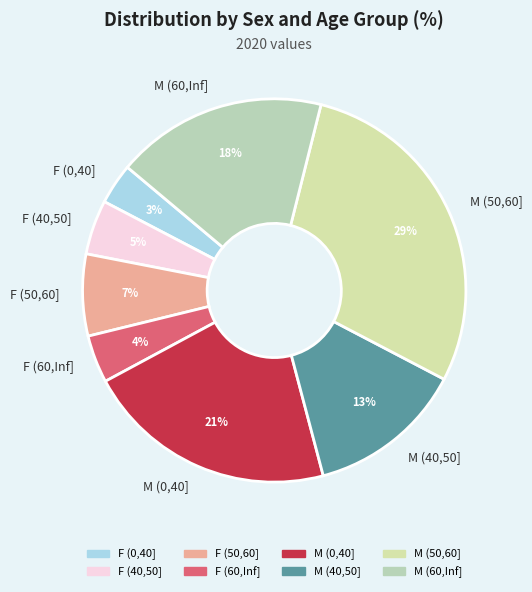

To the nearest percent, what portion does M (0,40] represent?

21%